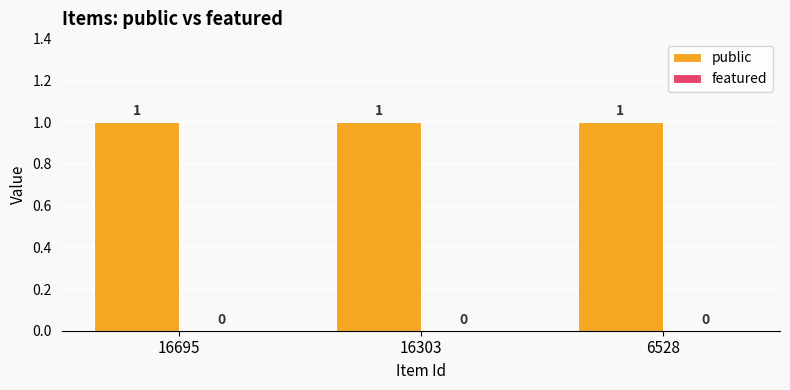

What are all the series names shown in the legend?

public, featured